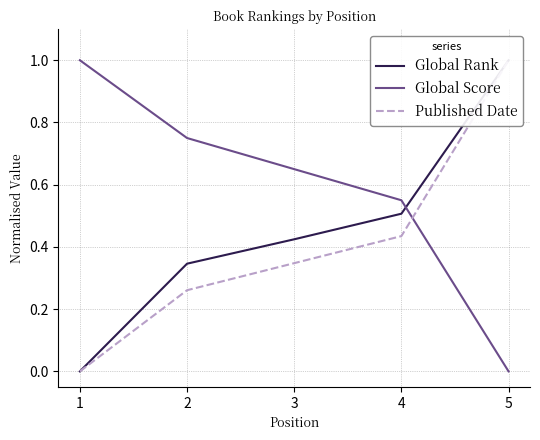

How many data points in Published Date are above 0?

4